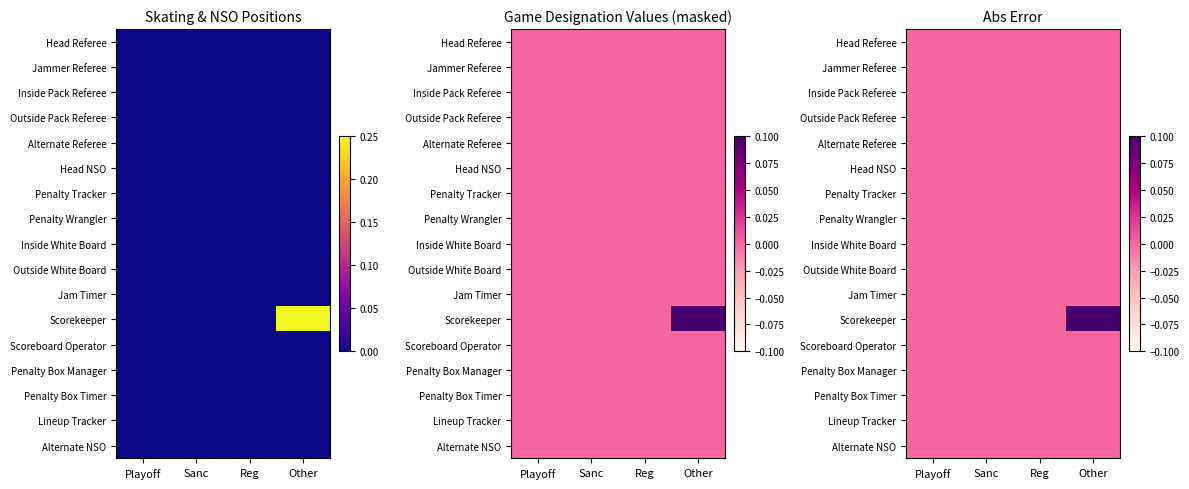

Which series changed the most between Reg and Other?

Scorekeeper